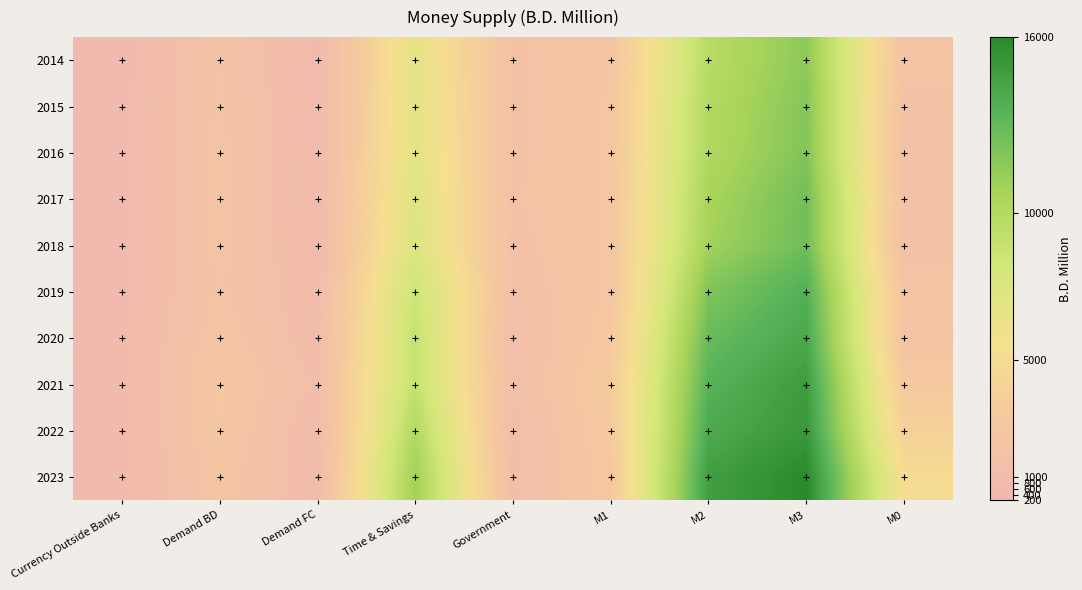

At Time & Savings, list the series in order from smallest to largest.

2014, 2015, 2016, 2017, 2018, 2019, 2021, 2020, 2022, 2023